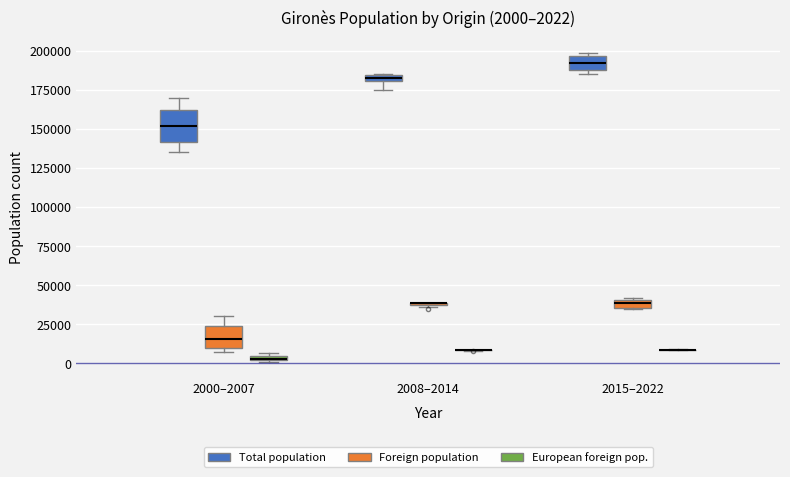

Which box is the tallest, from its lower edge to its upper edge?

2000–2007 (Total population)